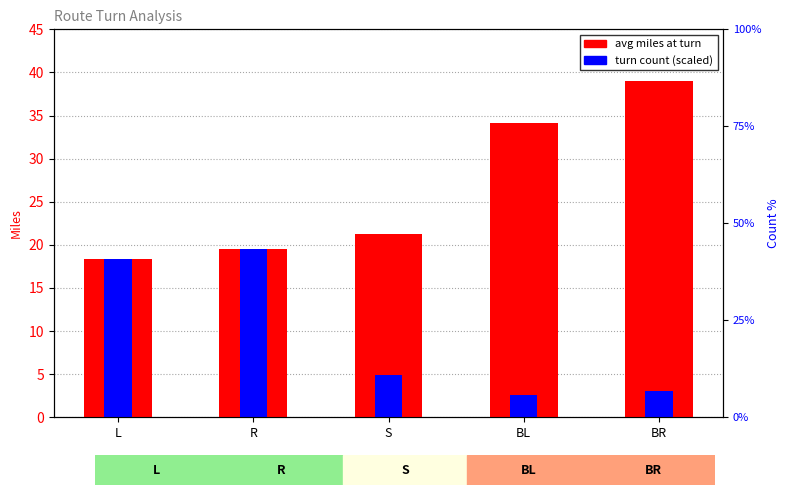

List the labels in order of avg miles at turn value, smallest first.

L, R, S, BL, BR